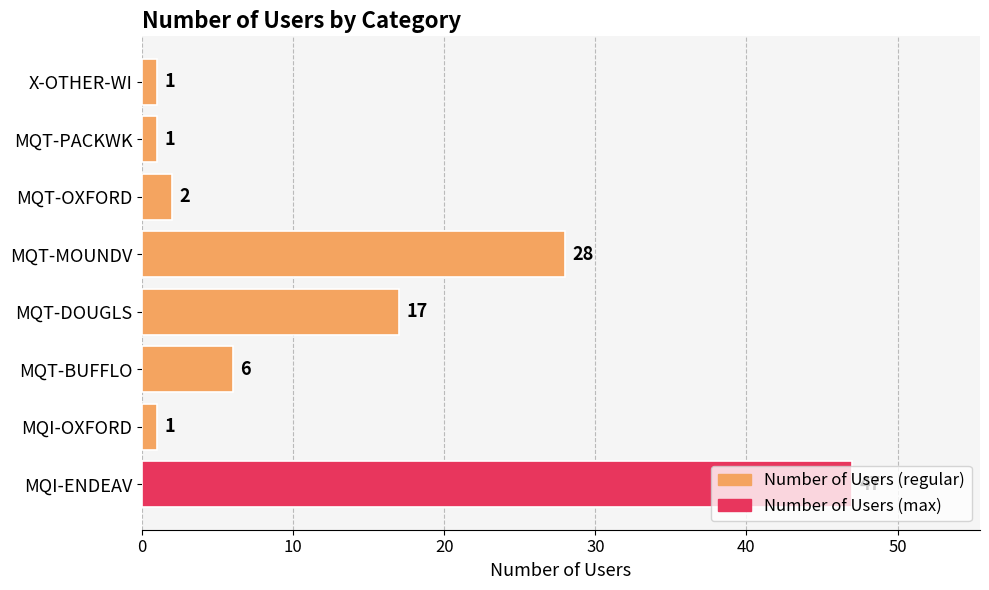

At which label is the value closest to 24?

MQT-MOUNDV